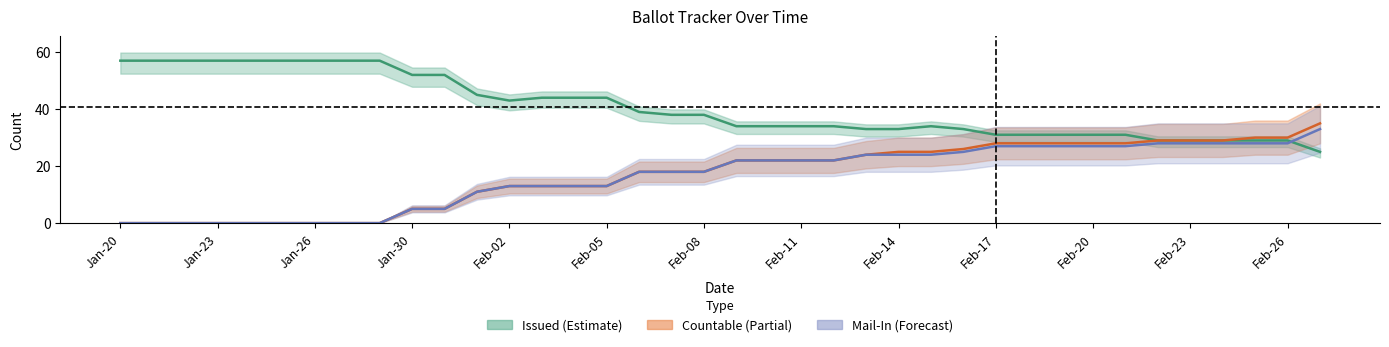

How many lines are shown in the chart?

3